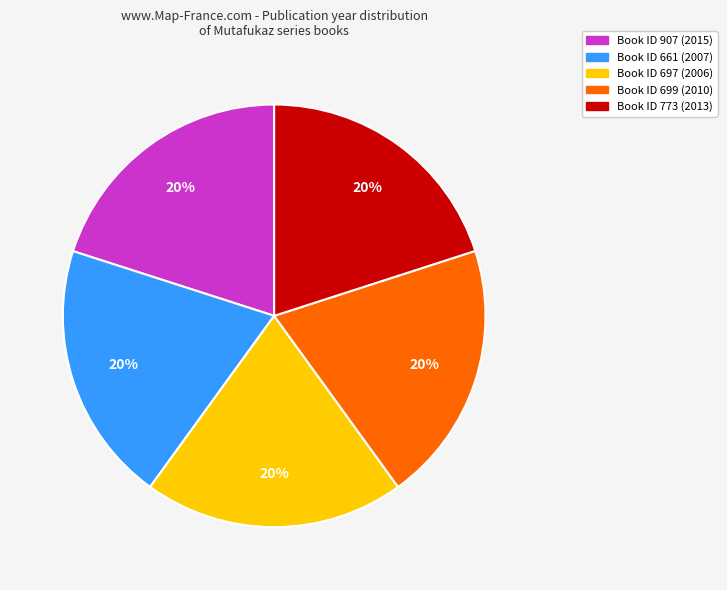

Does any single category account for the majority?

No